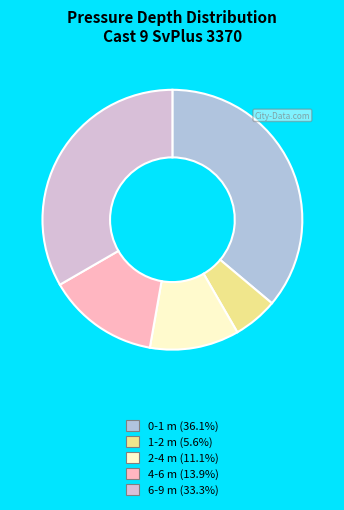

Rank the categories by value from lowest to highest.

1-2 m, 2-4 m, 4-6 m, 6-9 m, 0-1 m